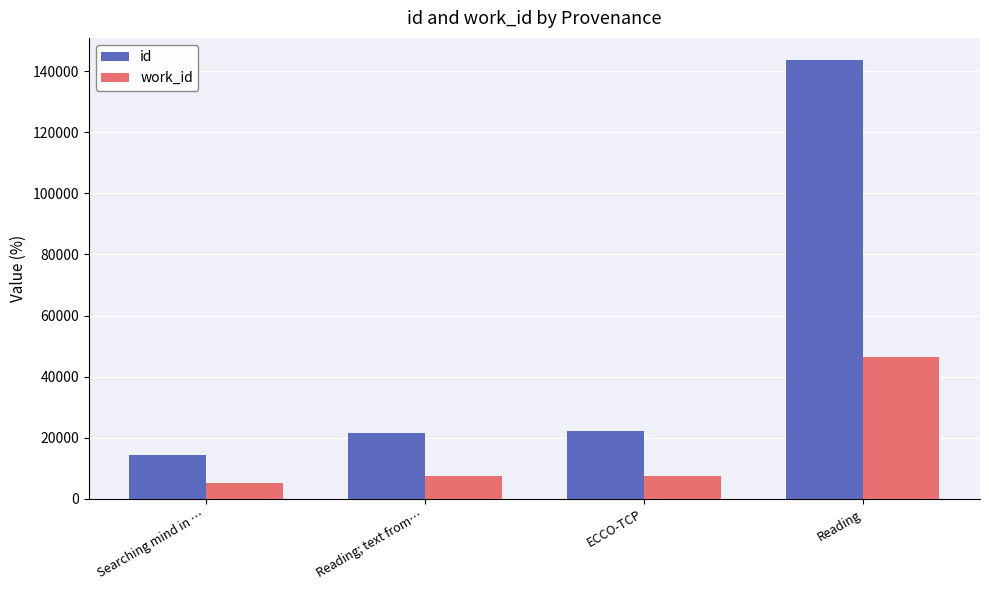

True or false: work_id has a value of 7624 at ECCO-TCP.

True